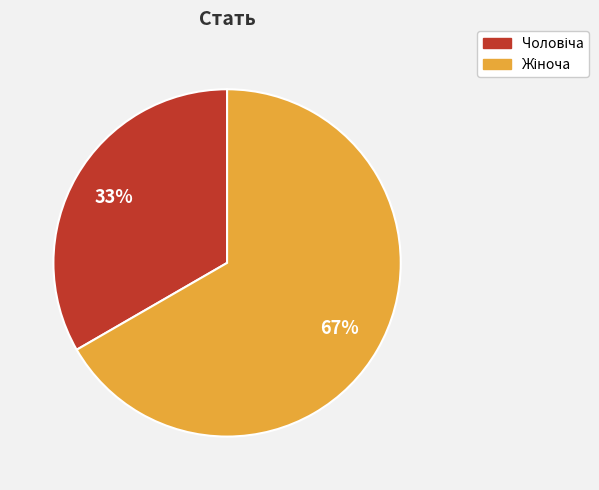

To the nearest percent, what is the average slice percentage?

50%